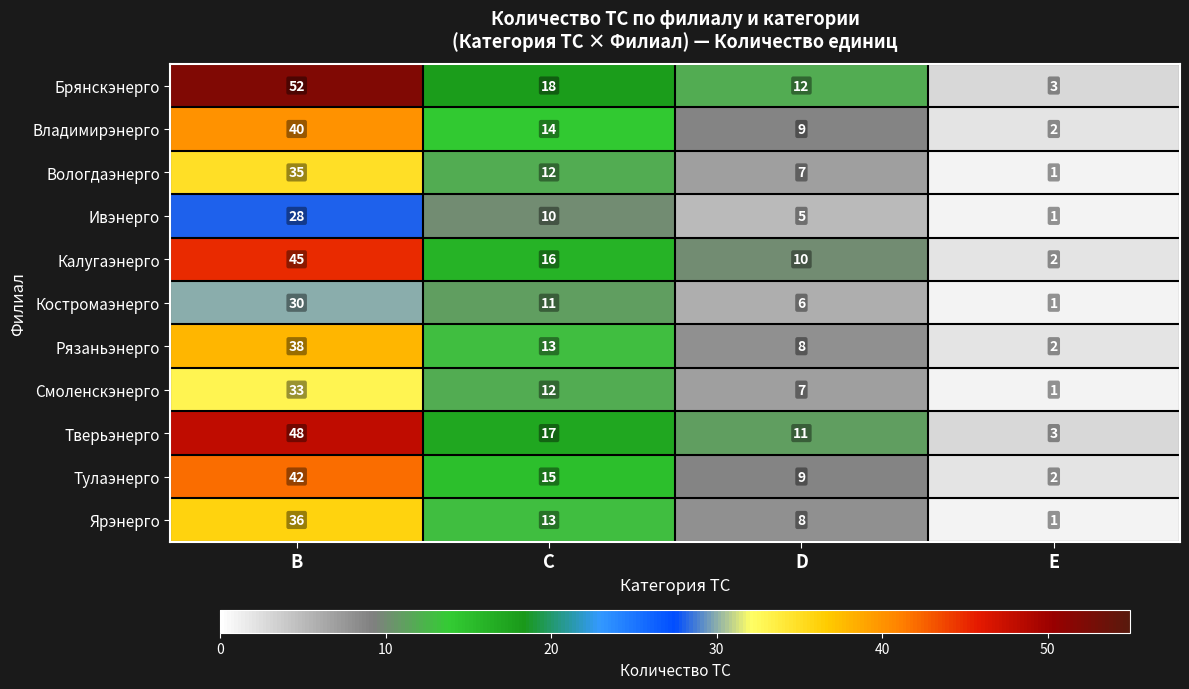

Rank the series by their maximum value, from lowest to highest.

Ивэнерго, Костромаэнерго, Смоленскэнерго, Вологдаэнерго, Ярэнерго, Рязаньэнерго, Владимирэнерго, Тулаэнерго, Калугаэнерго, Тверьэнерго, Брянскэнерго